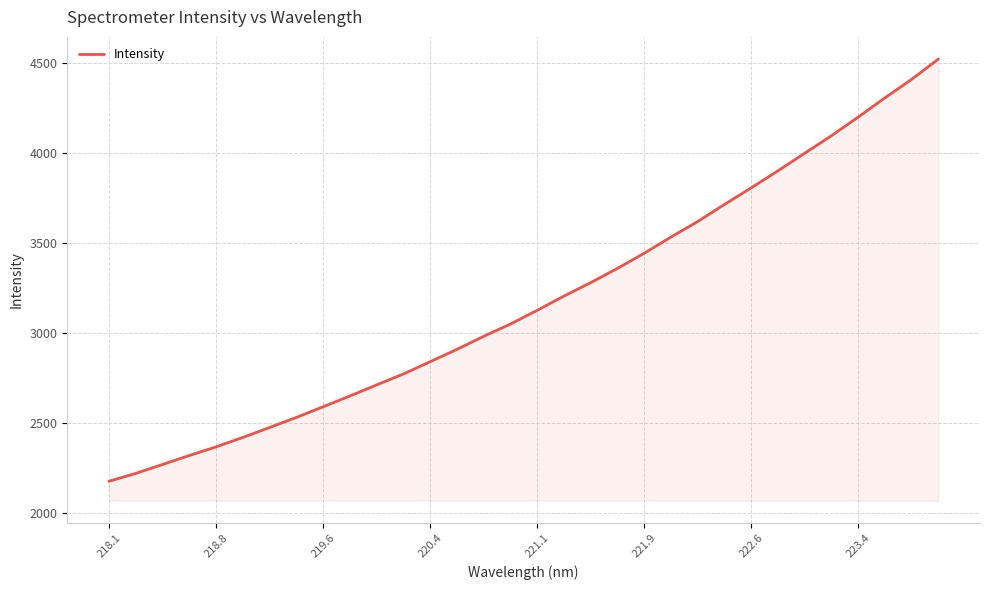

Does the chart have visible grid lines?

Yes